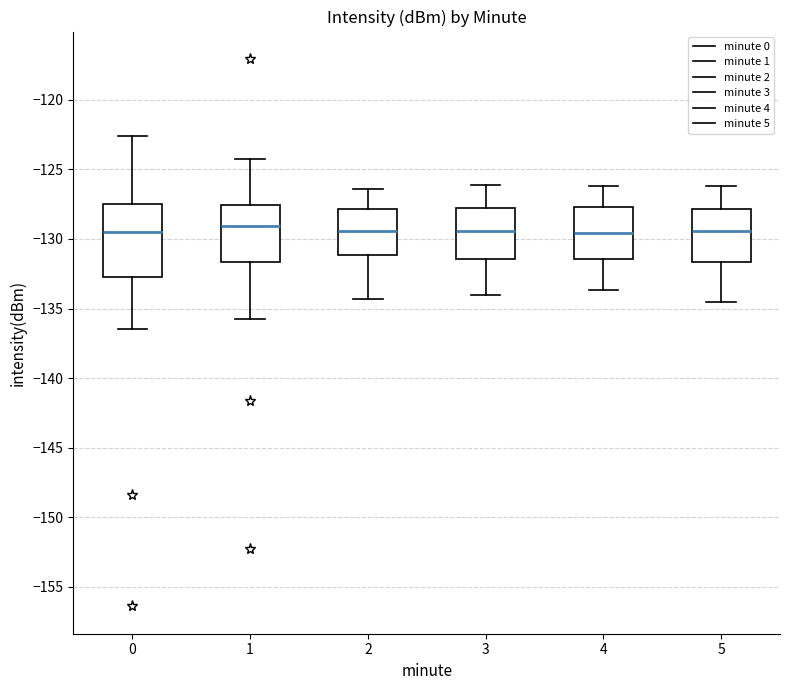

Which box is the tallest, from its lower edge to its upper edge?

0